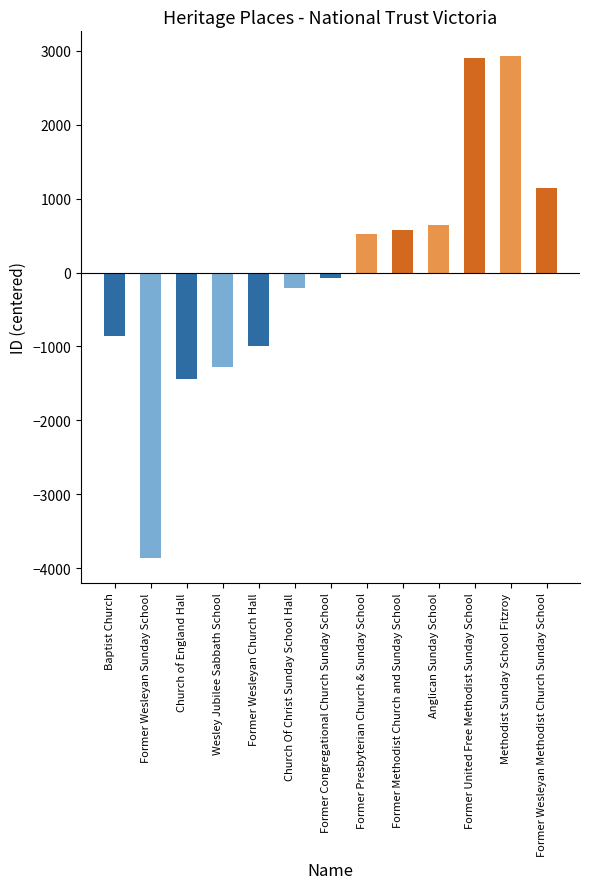

At which label does the data first exceed -74?

Former Presbyterian Church & Sunday School